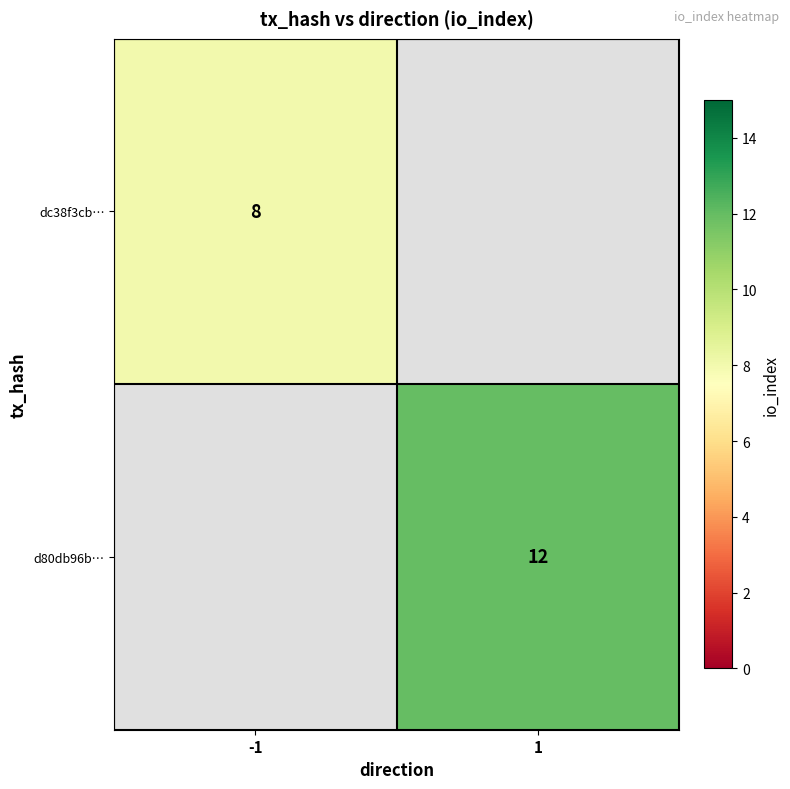

The value of d80db96b… at 1 is 7. True or false?

False